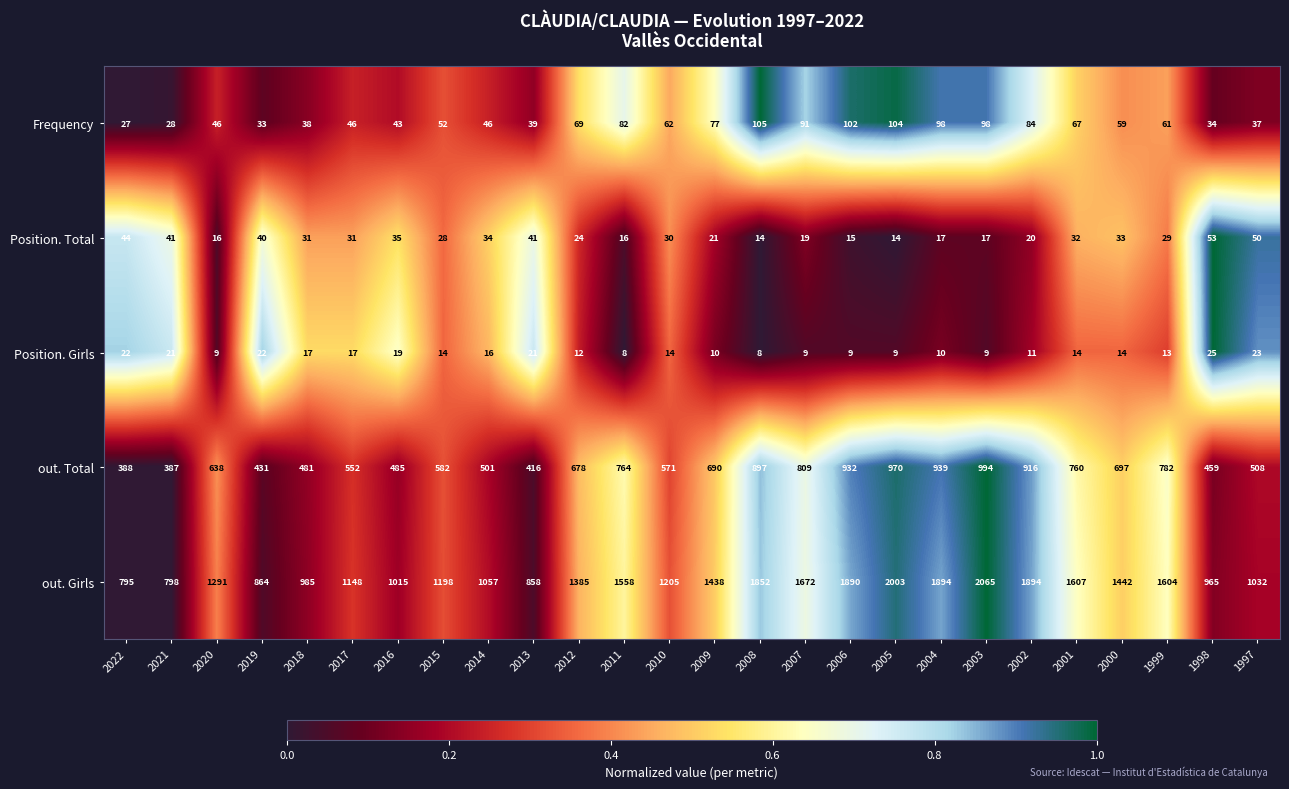

Read the out. Total value at 2004.

939